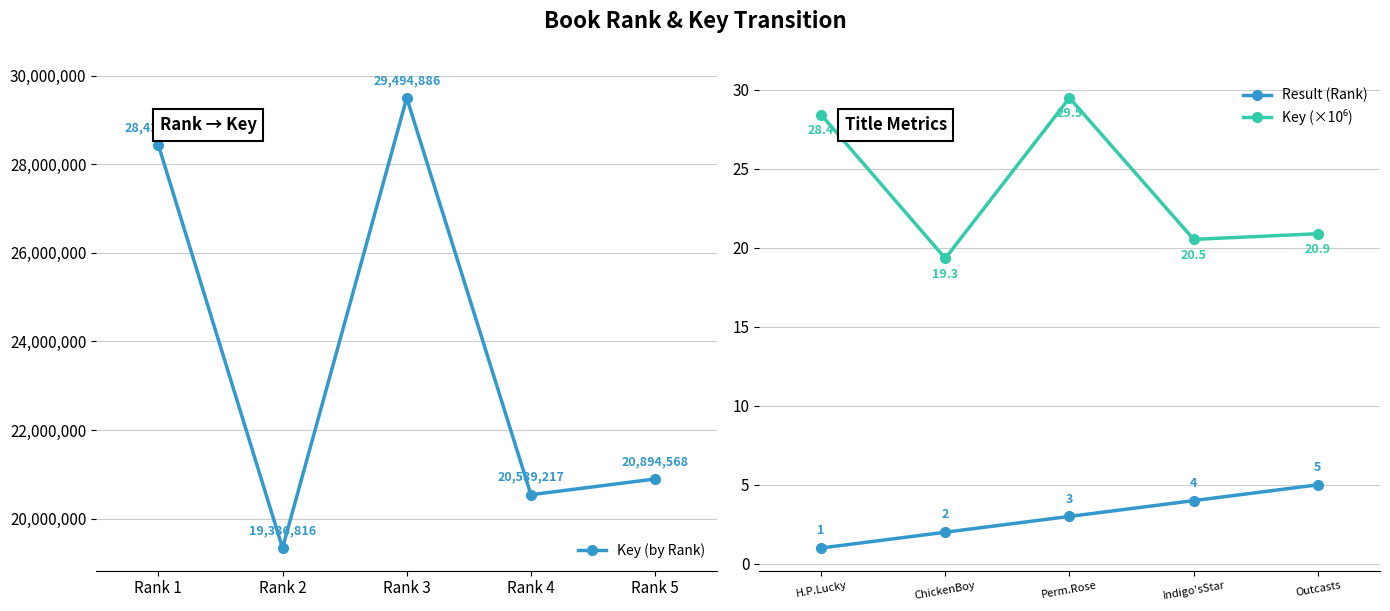

Where is Result (Rank) nearest to the value 3?

Perm.Rose